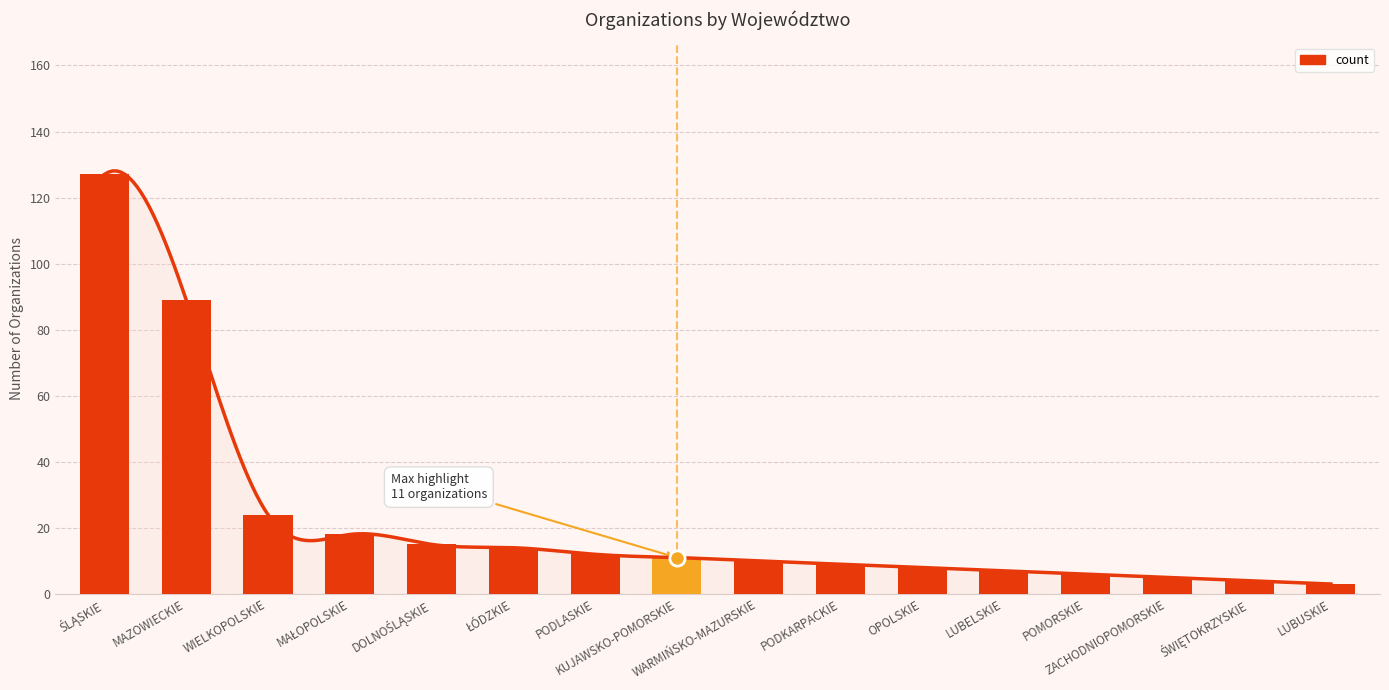

Approximately how many times larger is the value at ŚLĄSKIE compared to PODLASKIE?

10.6